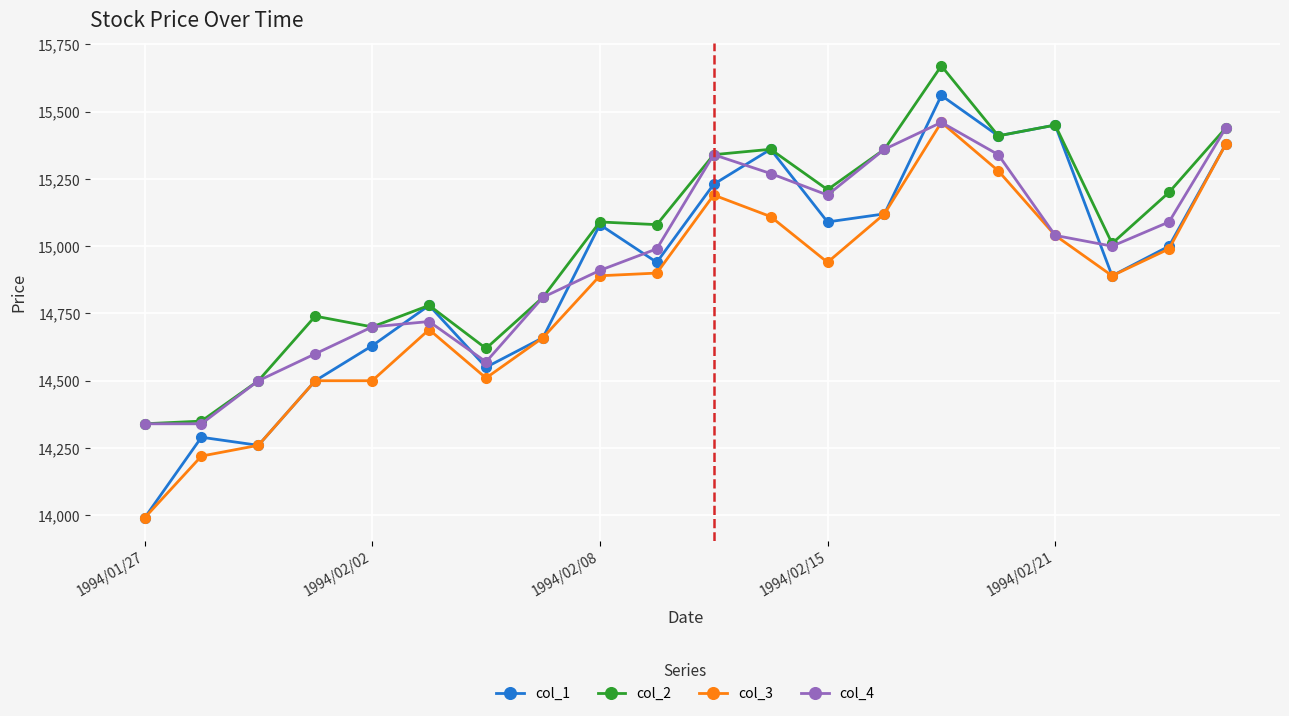

True or false: col_4 has more than 1 interior local peaks.

True